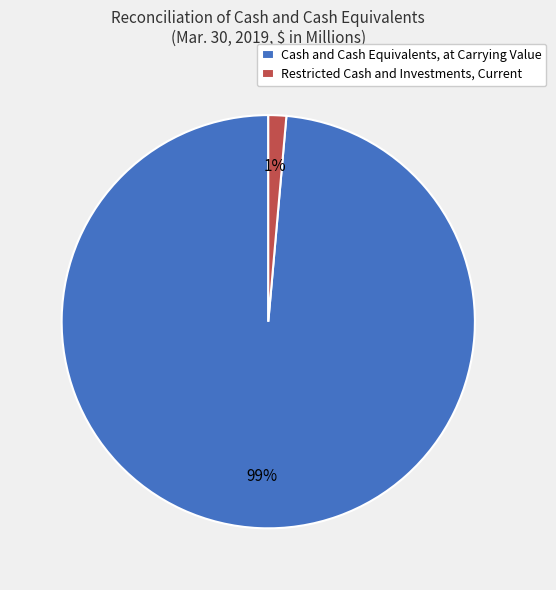

To the nearest percent, what is the combined percentage of Cash and Cash Equivalents, at Carrying Value and Restricted Cash and Investments, Current?

100%